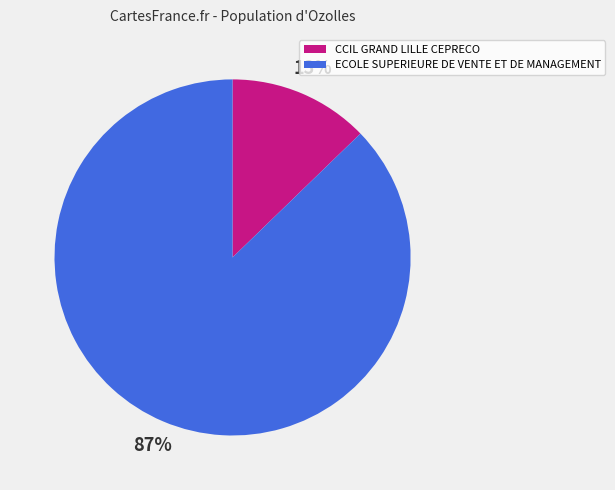

How many slices are in this pie chart?

2